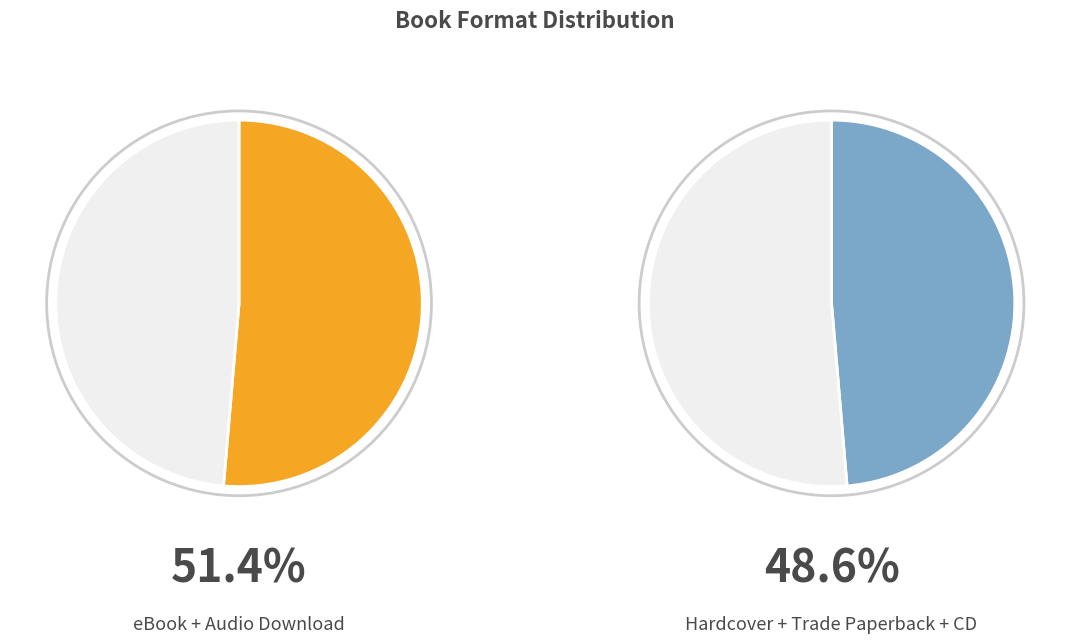

Does eBook represent more than half of the total?

No